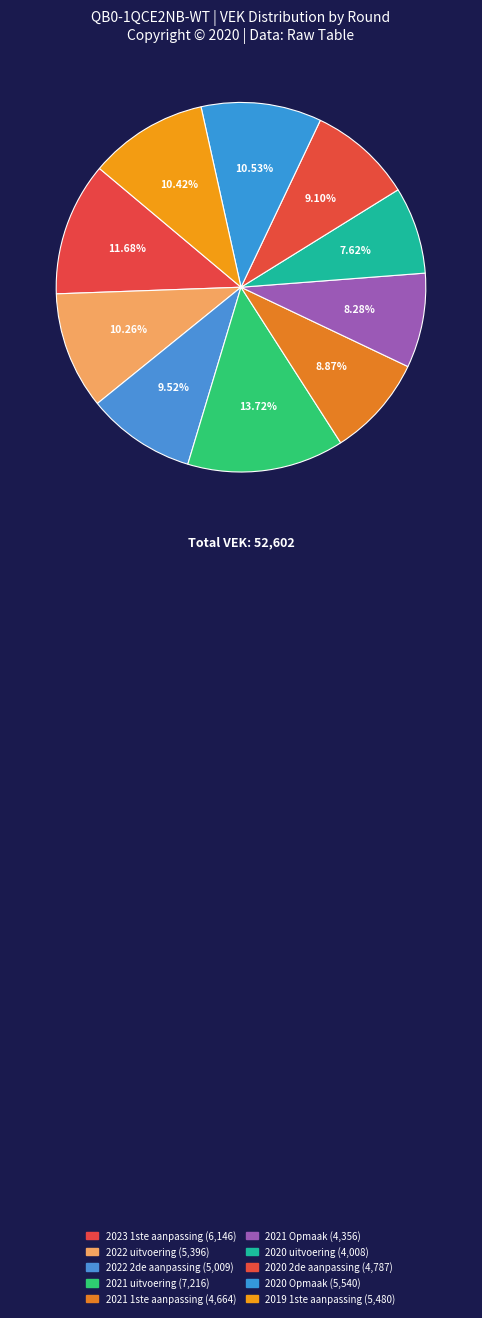

Count the number of slices in the pie.

10